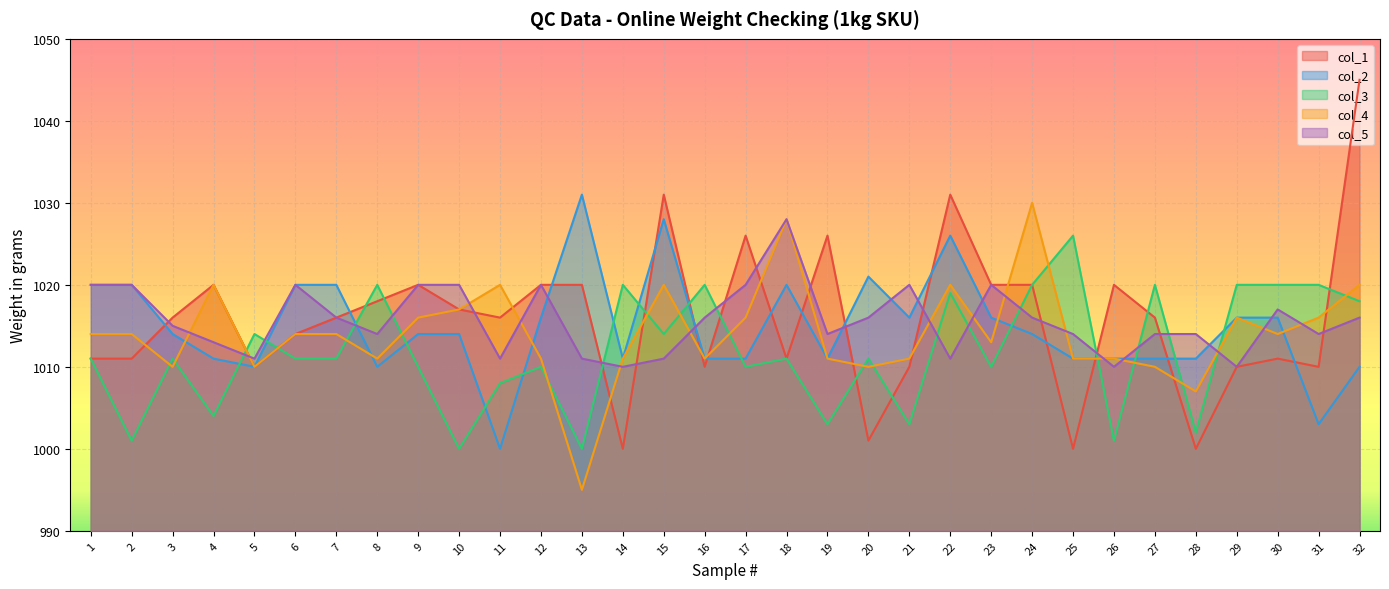

What is the value of the col_1 point at the 27th from the left?

1016